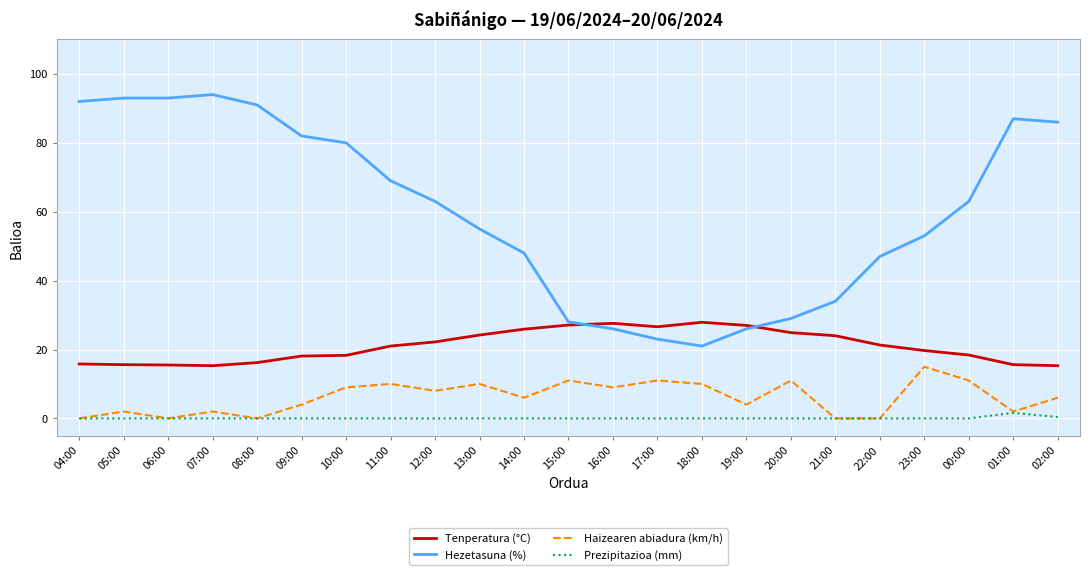

How many lines are shown in the chart?

4